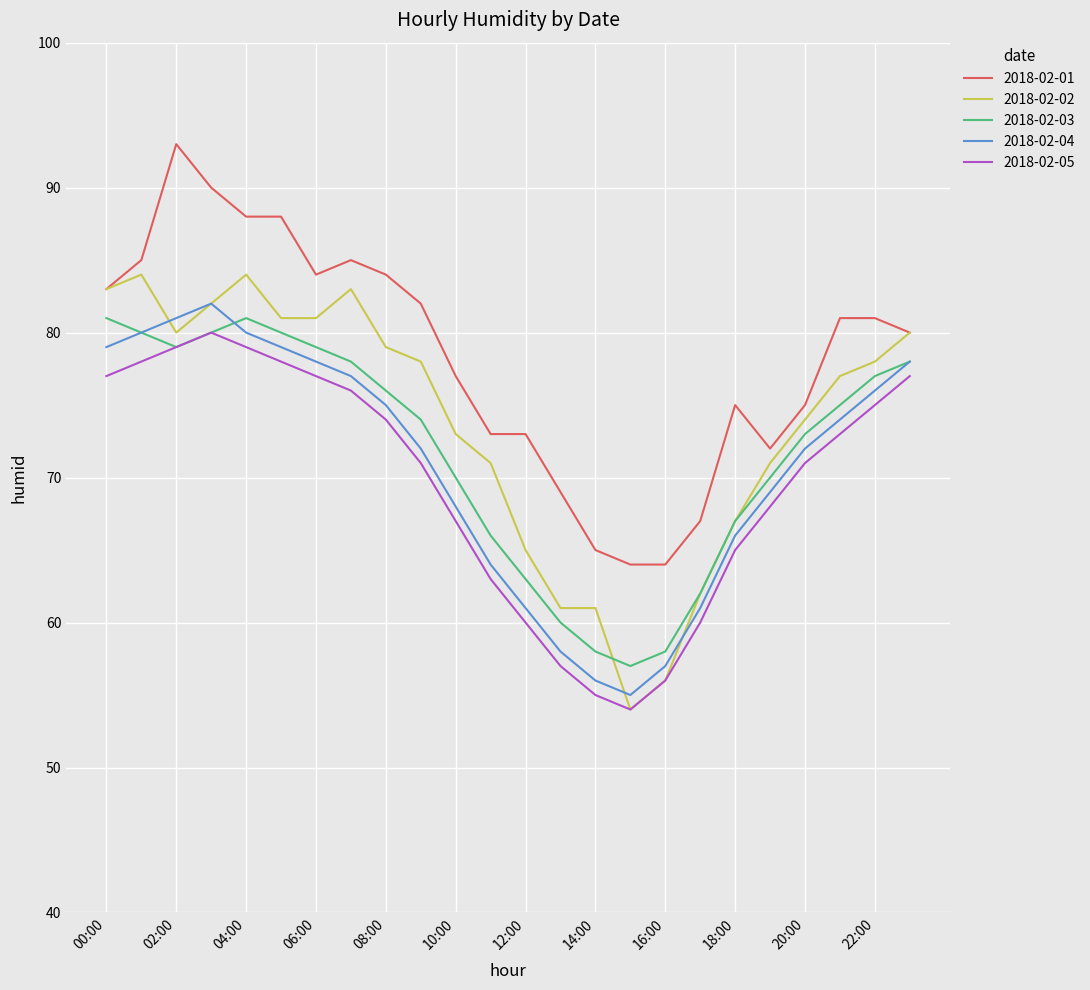

True or false: 2018-02-01 and 2018-02-04 intersect in this chart.

False